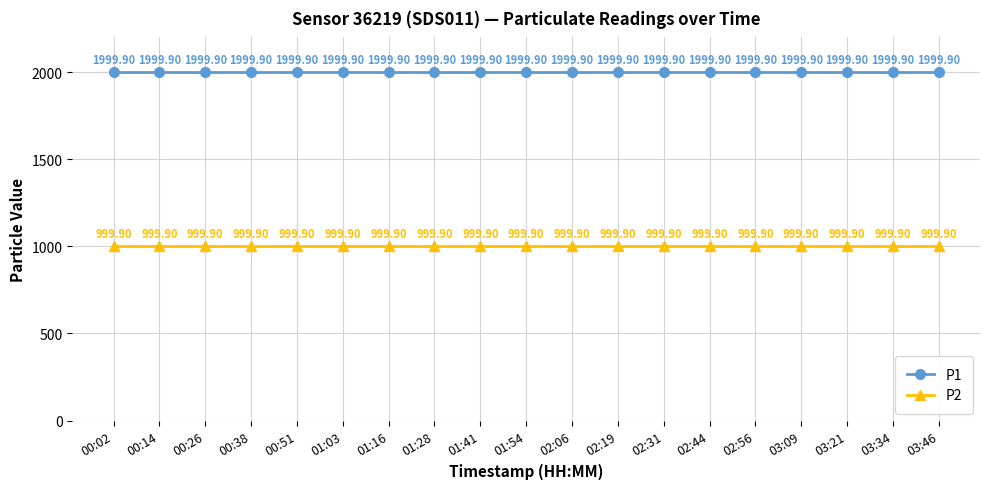

How many lines are shown in the chart?

2